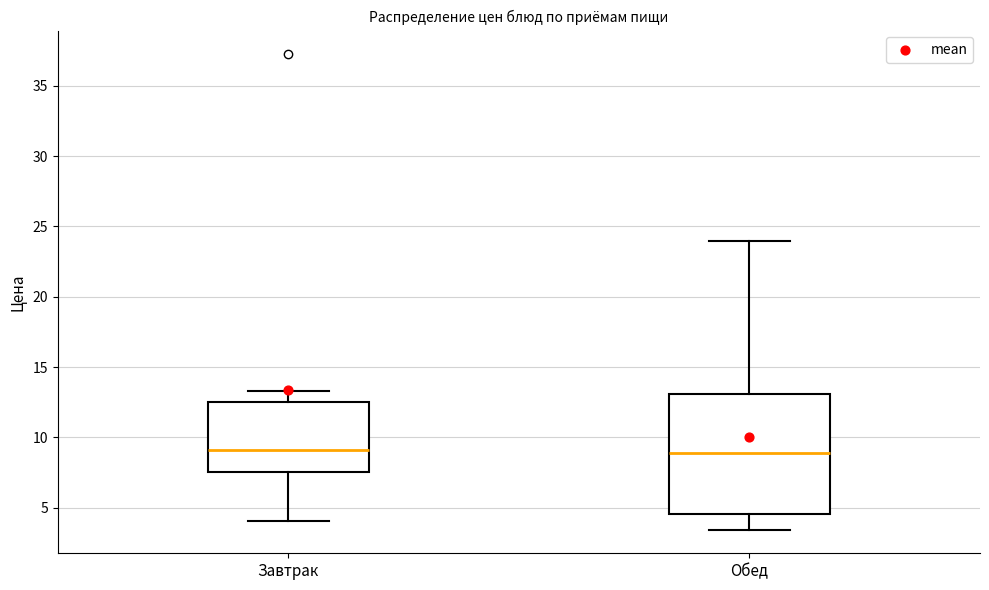

Comparing the boxes themselves (not the whiskers), which one is the tallest?

Обед